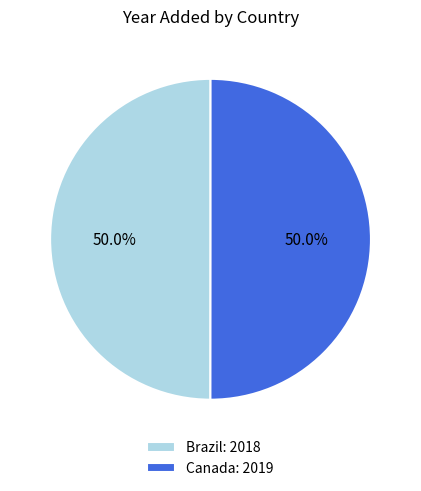

What percentage is NOT represented by Canada?

50.0%